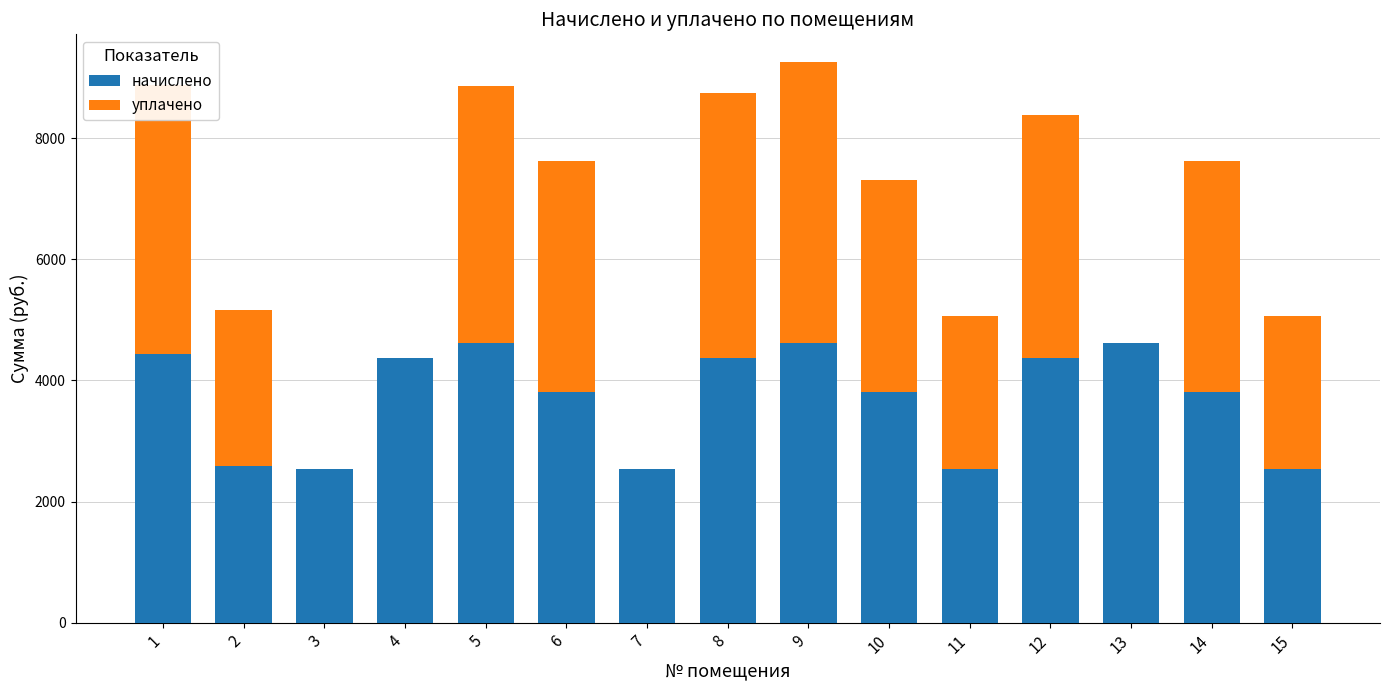

What is the maximum value for начислено?

4625.4